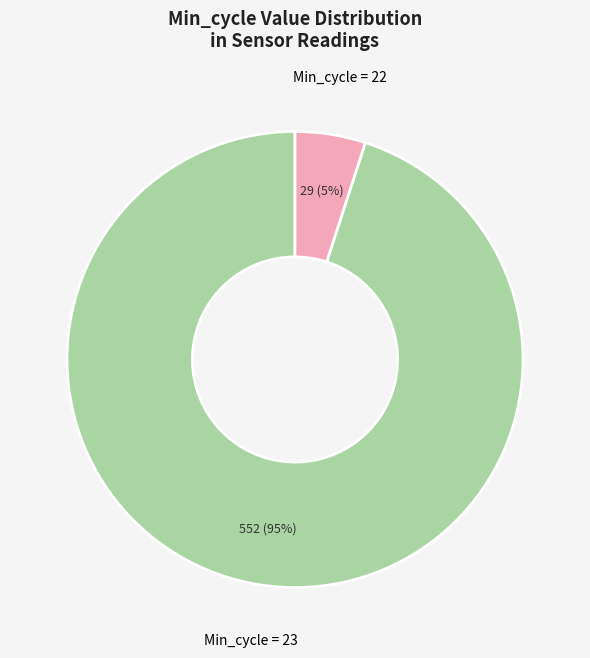

Is there a majority slice in this chart?

Yes